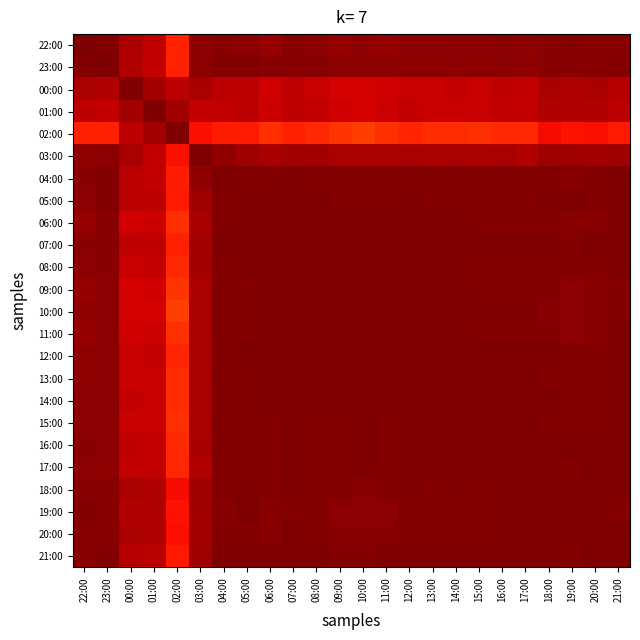

Rank the series by their maximum value, from highest to lowest.

00:00, 08:00, 11:00, 15:00, 17:00, 22:00, 23:00, 01:00, 02:00, 06:00, 07:00, 13:00, 14:00, 18:00, 19:00, 20:00, 03:00, 04:00, 05:00, 12:00, 16:00, 21:00, 09:00, 10:00